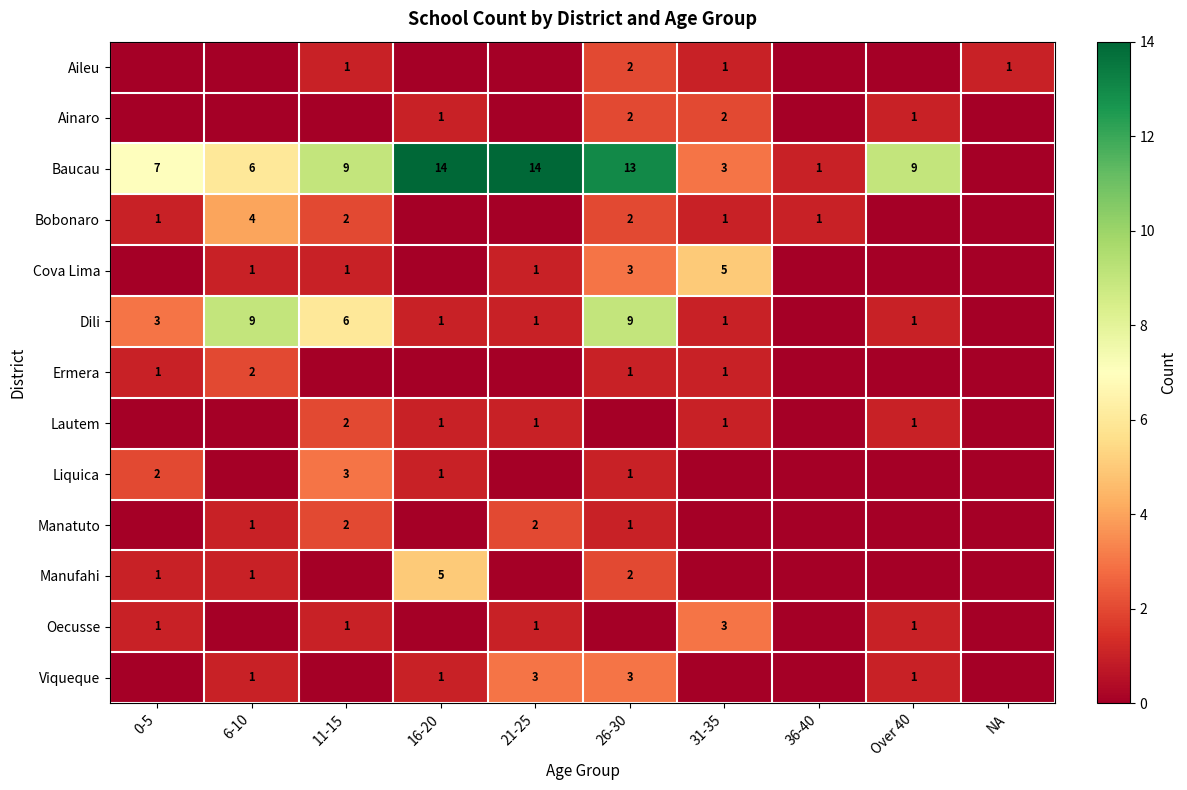

What is the spread (max minus min) of values at 31-35?

5